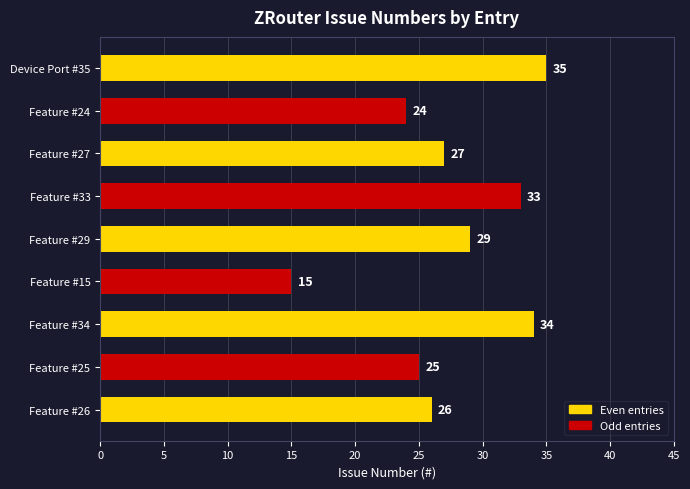

List the labels in order of value, largest first.

Device Port #35, Feature #34, Feature #33, Feature #29, Feature #27, Feature #26, Feature #25, Feature #24, Feature #15